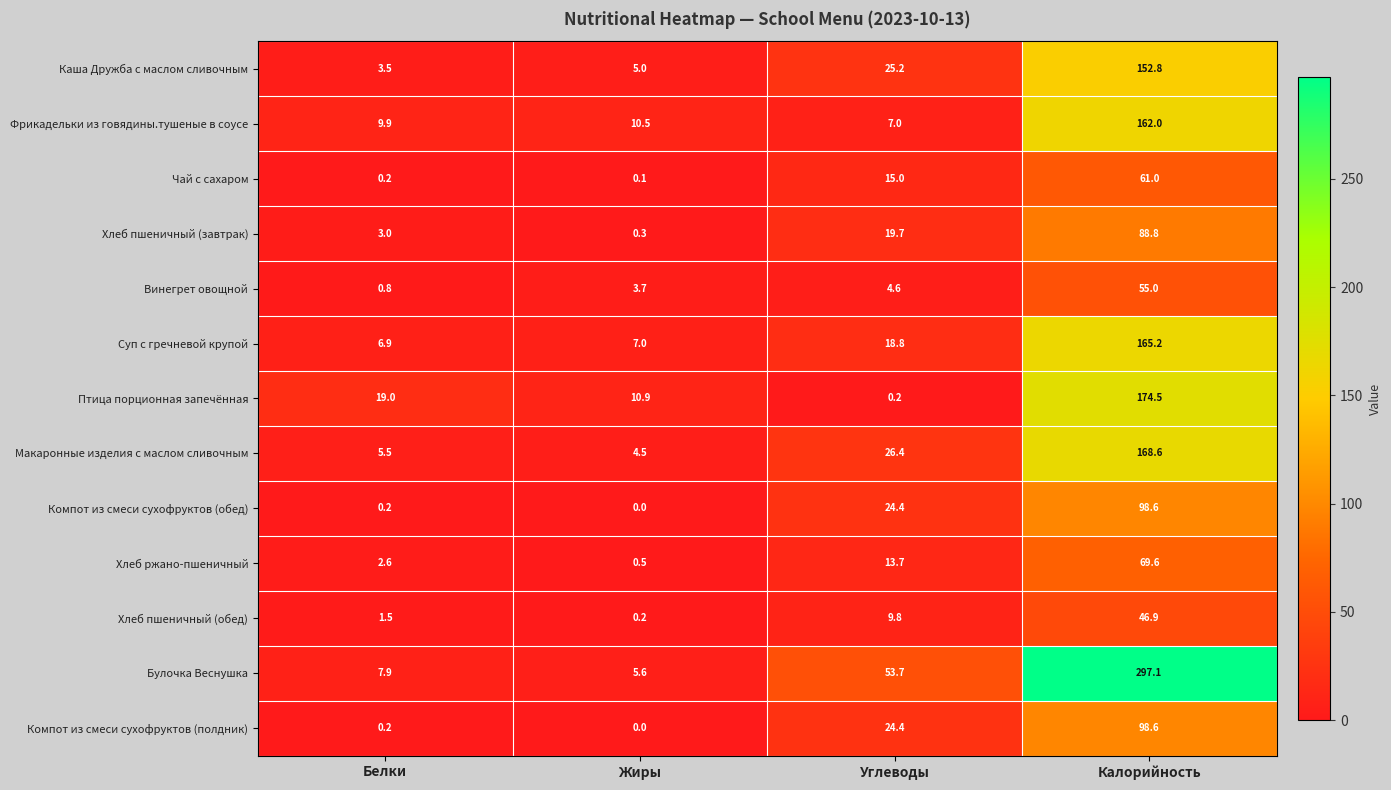

The Хлеб пшеничный (обед) series shows 65.3 at Калорийность. True or false?

False